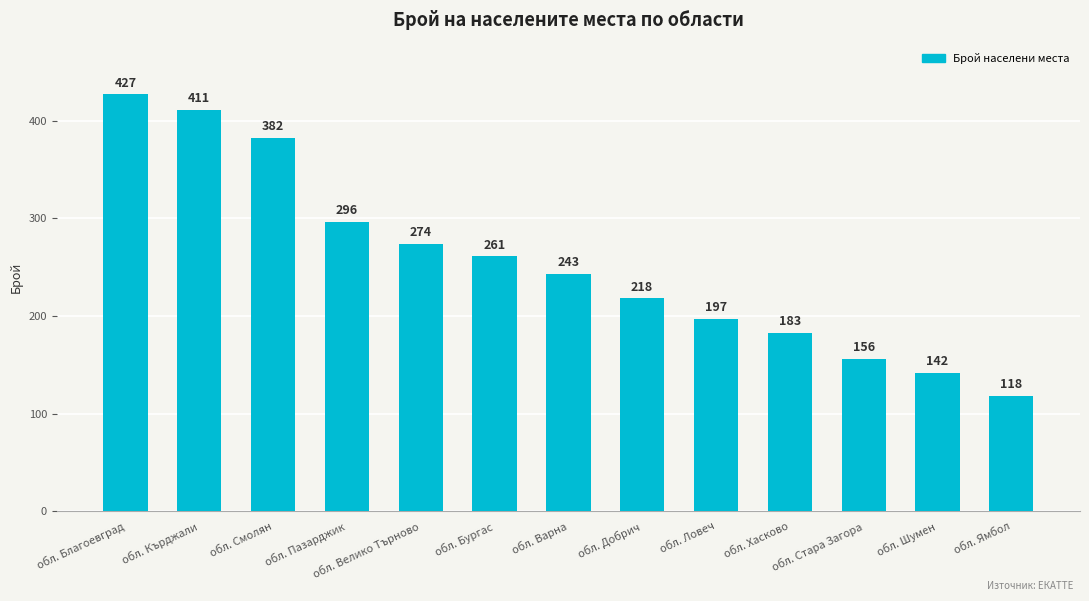

What is the average value?

254